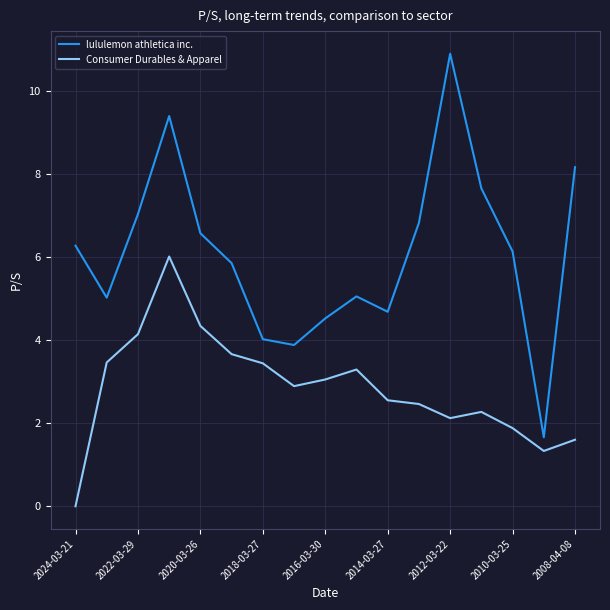

What is the maximum value for lululemon athletica inc.?

10.9